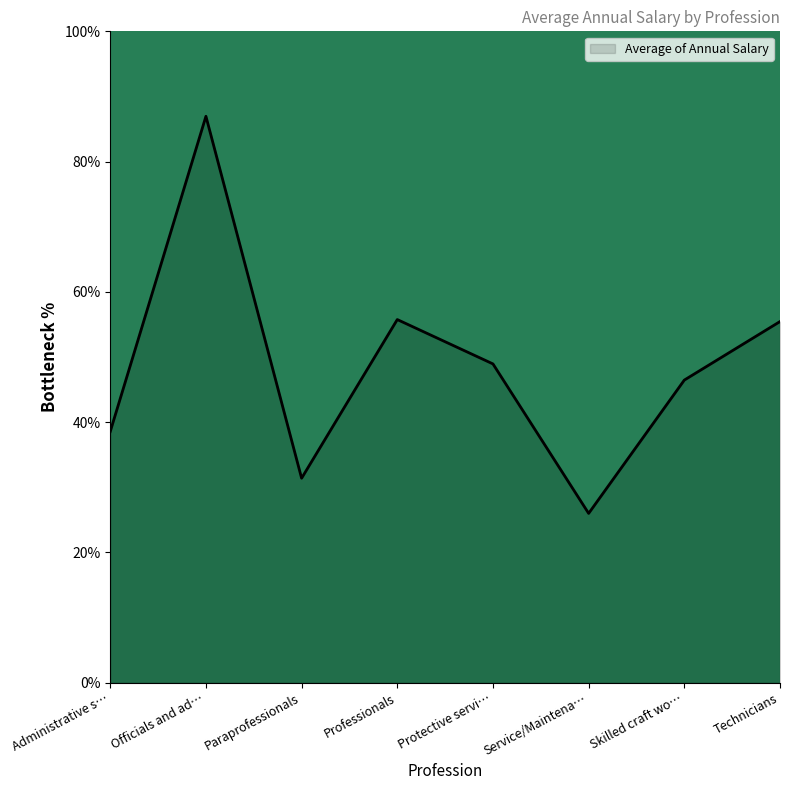

What is the approximate value at Skilled craft wo…?

46.5